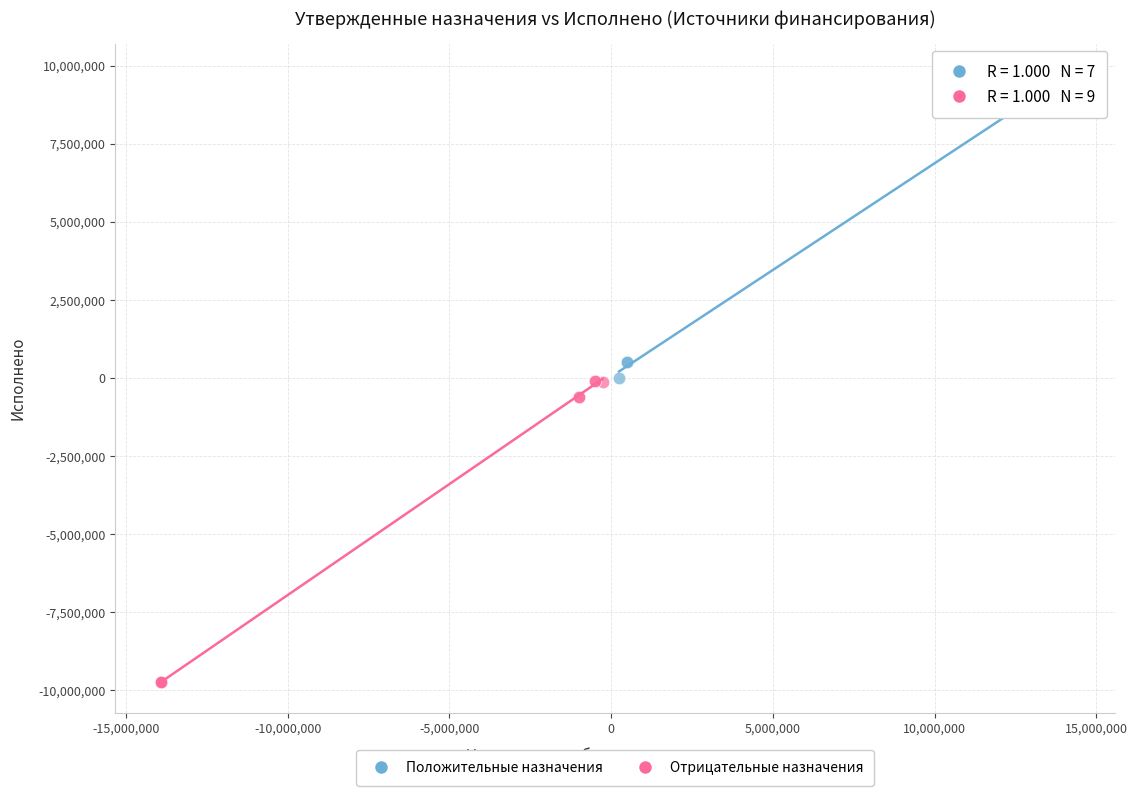

Which series contains the lowest Y value?

Отрицательные назначения